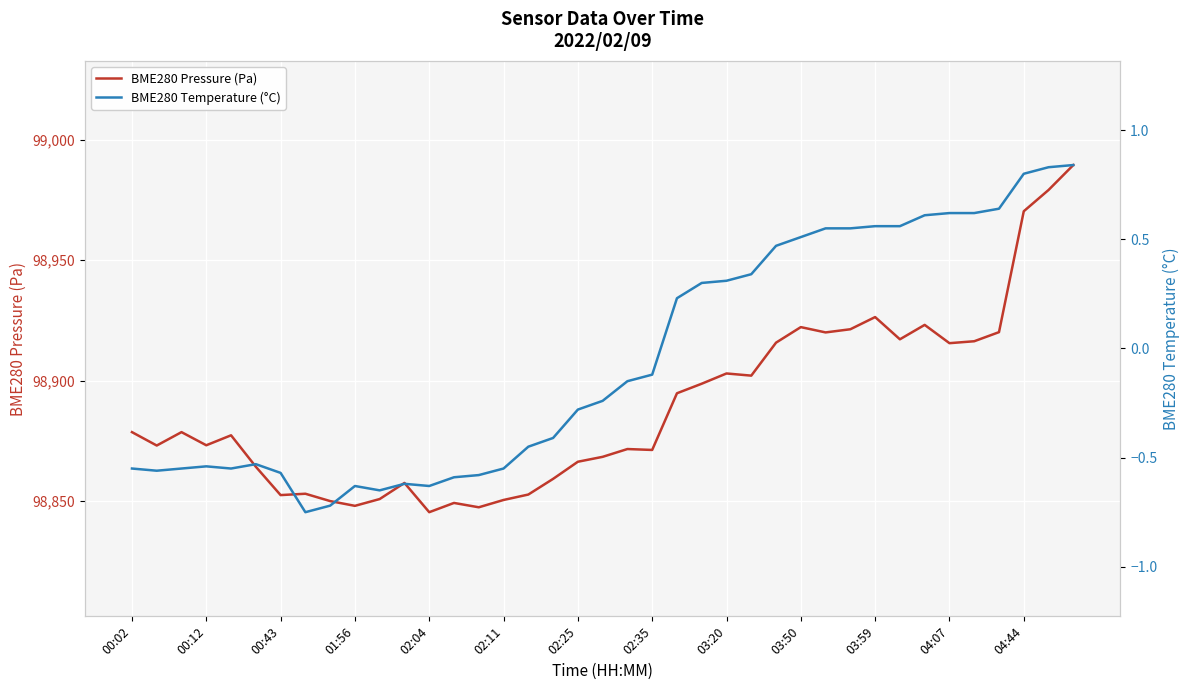

What is the maximum value for BME280 Pressure (Pa)?

98989.6